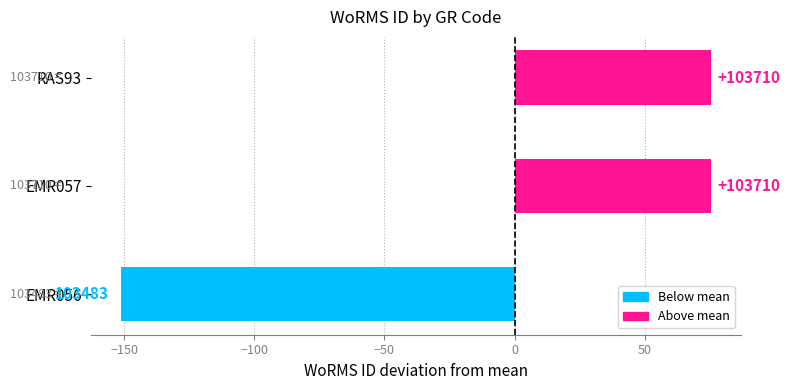

How many bars are there in total?

3